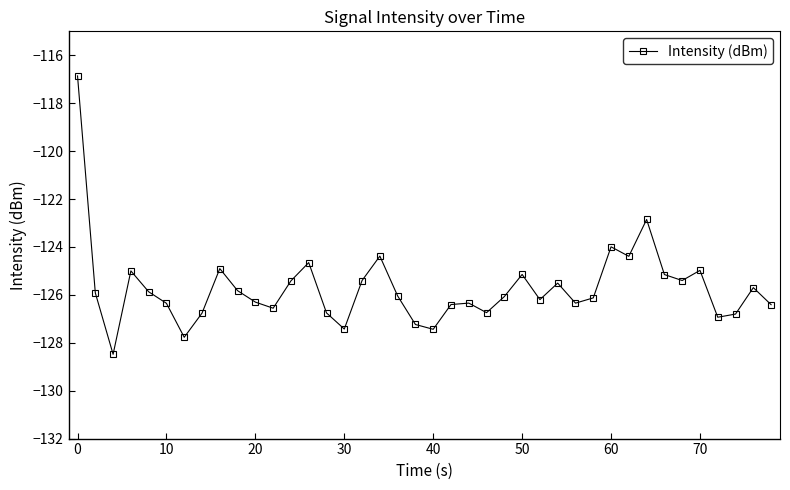

What is the greatest value displayed?

-116.9